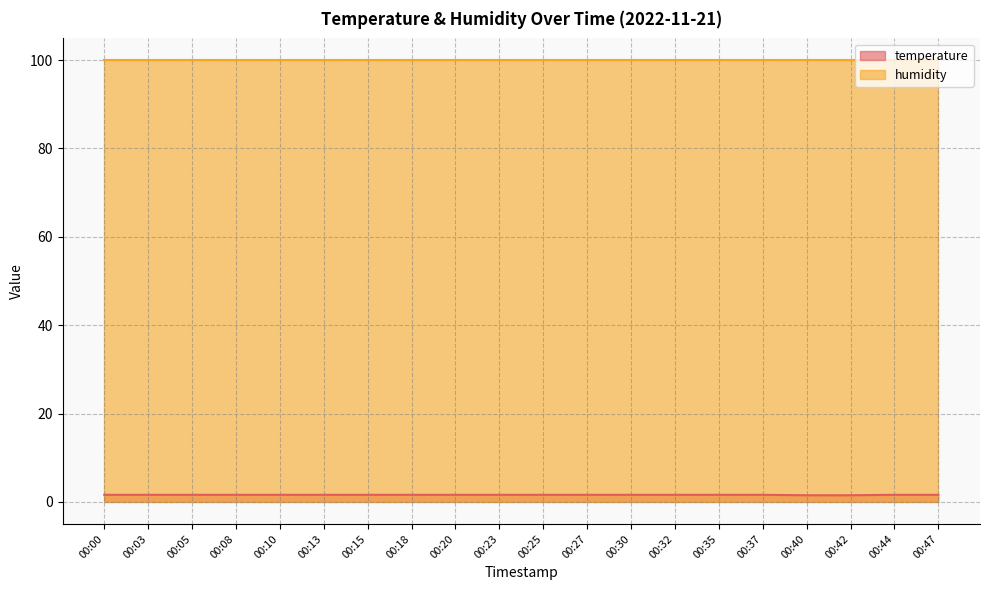

How many data points does each series have?

20